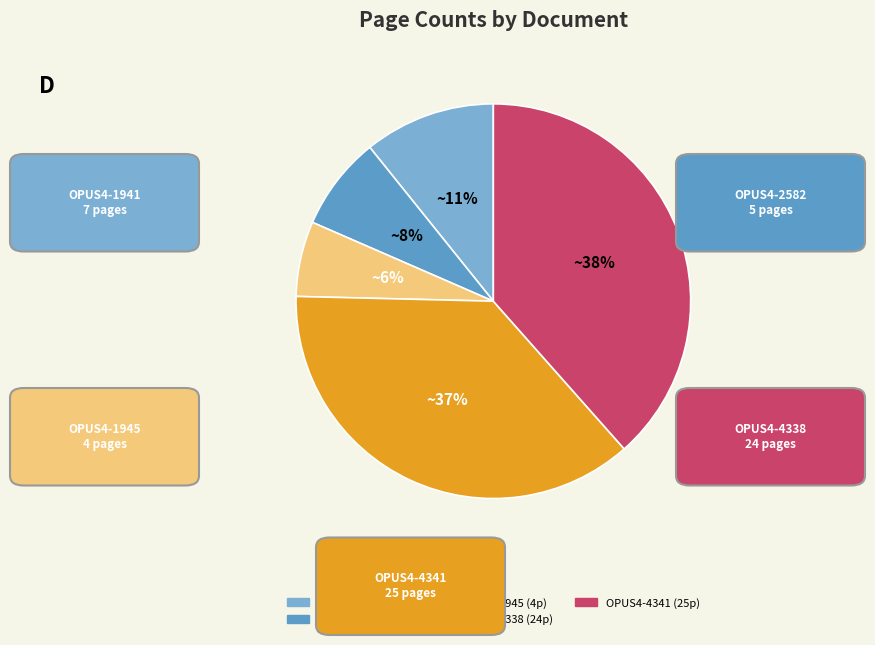

Rank the categories by value from lowest to highest.

OPUS4-1945, OPUS4-2582, OPUS4-1941, OPUS4-4338, OPUS4-4341